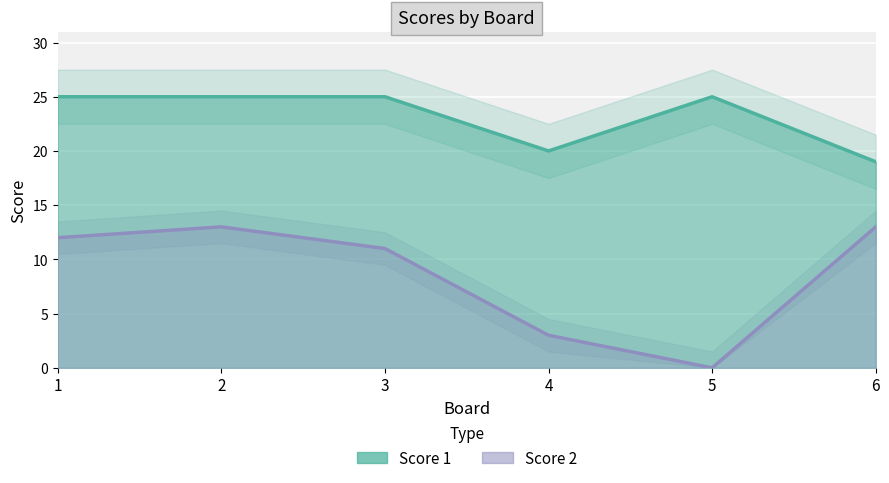

In Score 1, how many points are higher than both neighbors (excluding endpoints)?

1